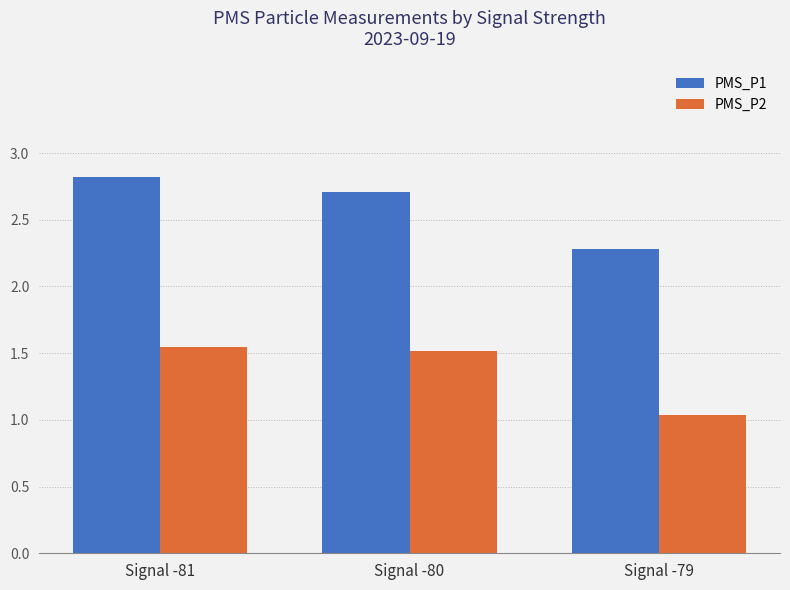

List the series in order of their overall mean, highest first.

PMS_P1, PMS_P2